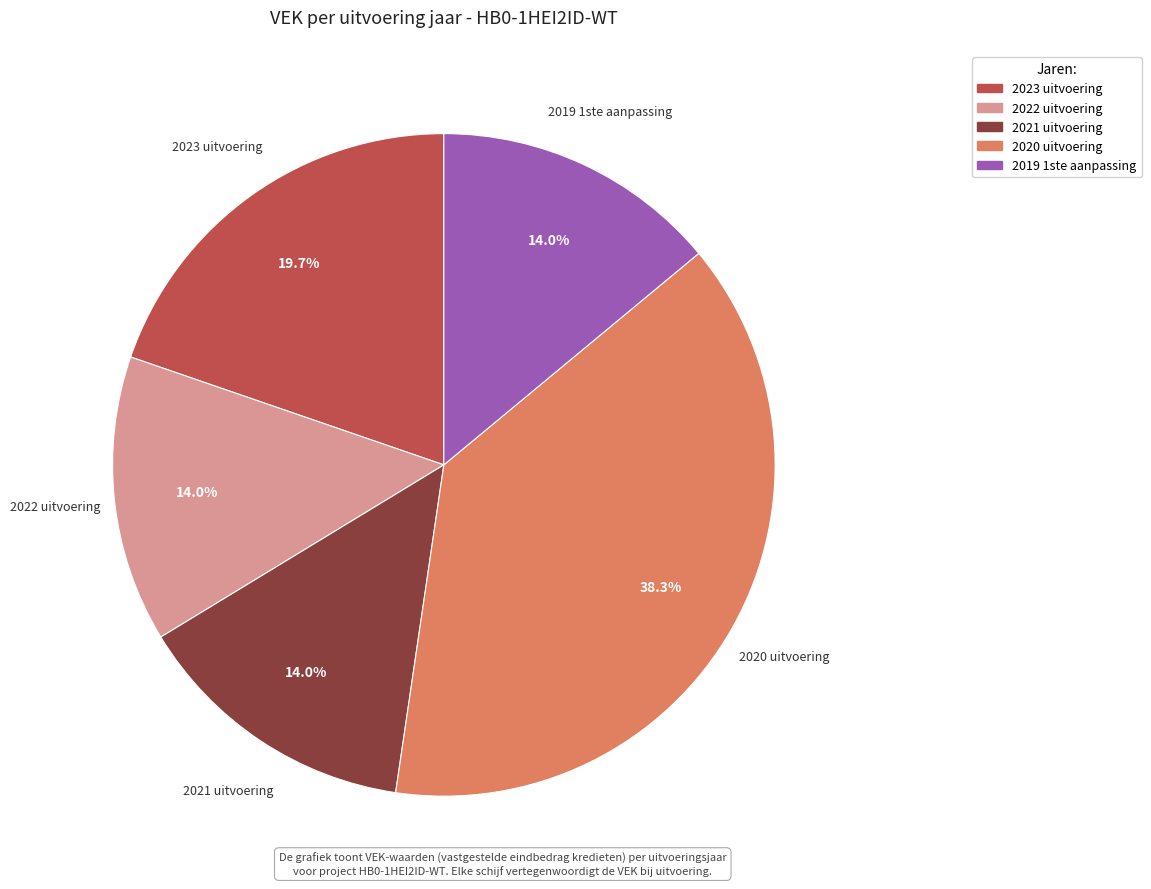

What percentage do 2021 uitvoering and 2022 uitvoering together represent?

28.0%